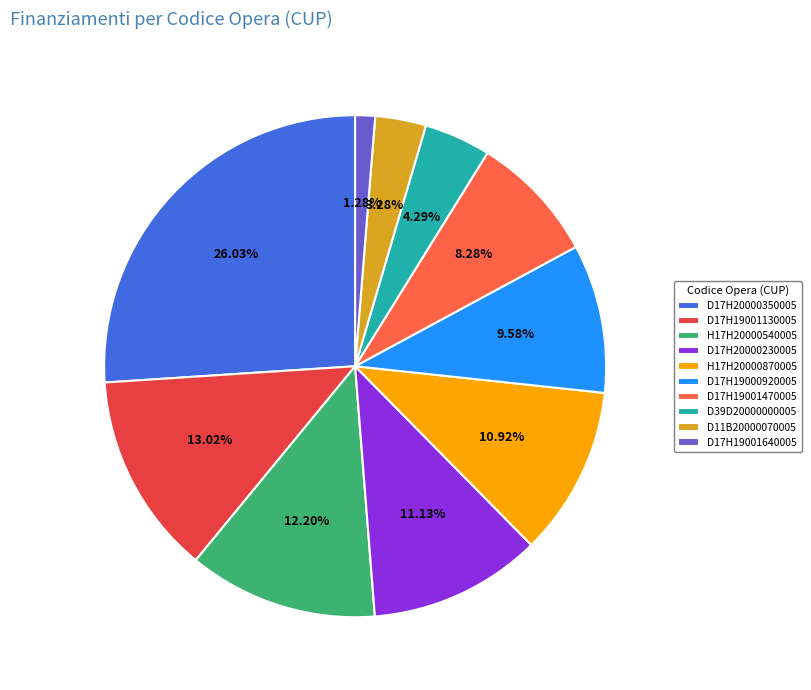

Does any single category account for the majority?

No